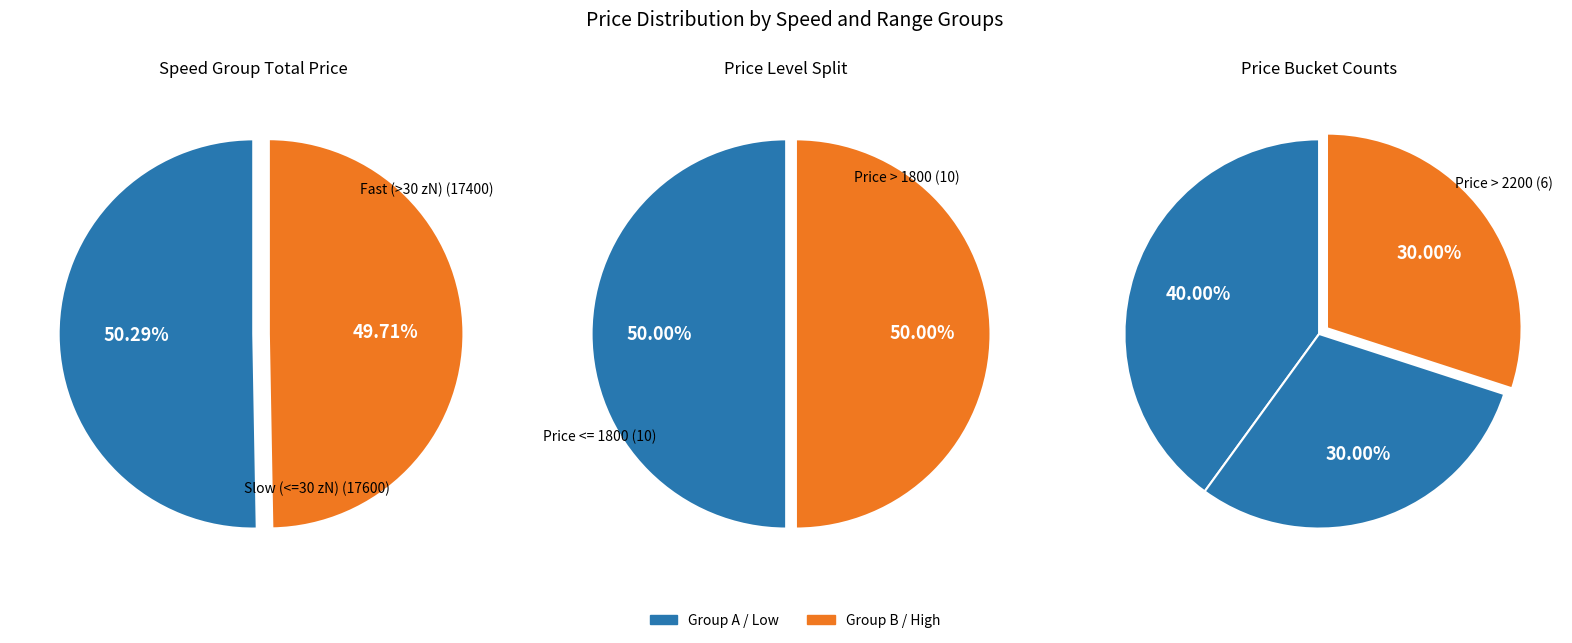

Does 3 account for over 50% of the chart?

No